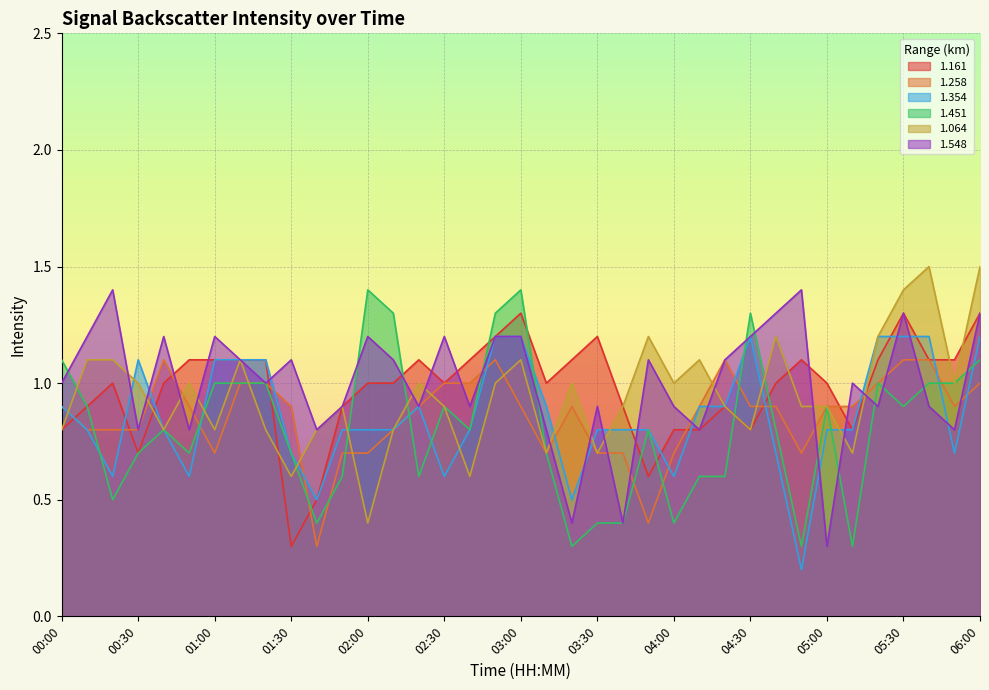

What is the approximate value of 1.258 at 01:10?

1.0